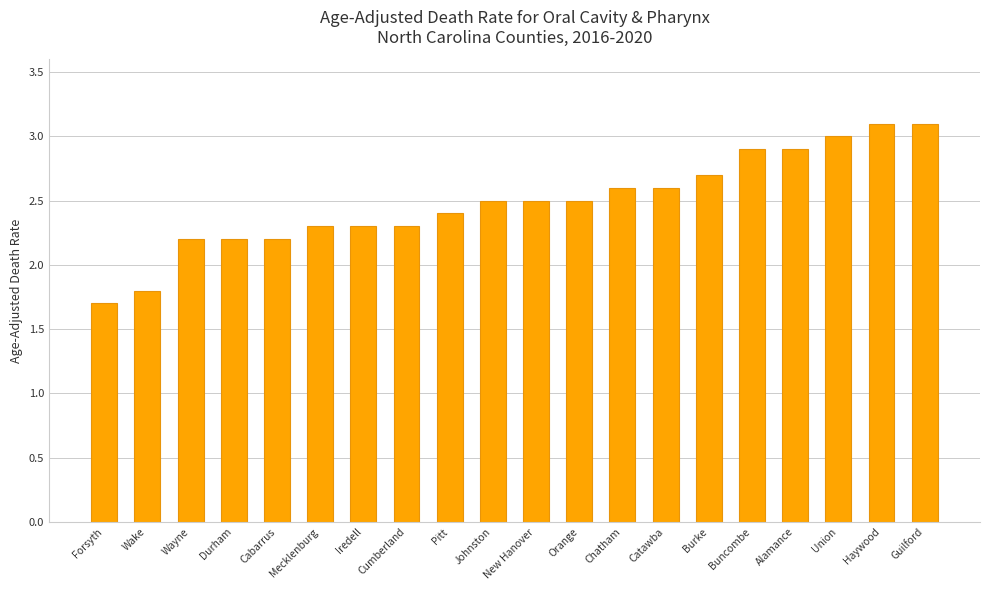

What is the label of the 5th bar from the left?

Cabarrus